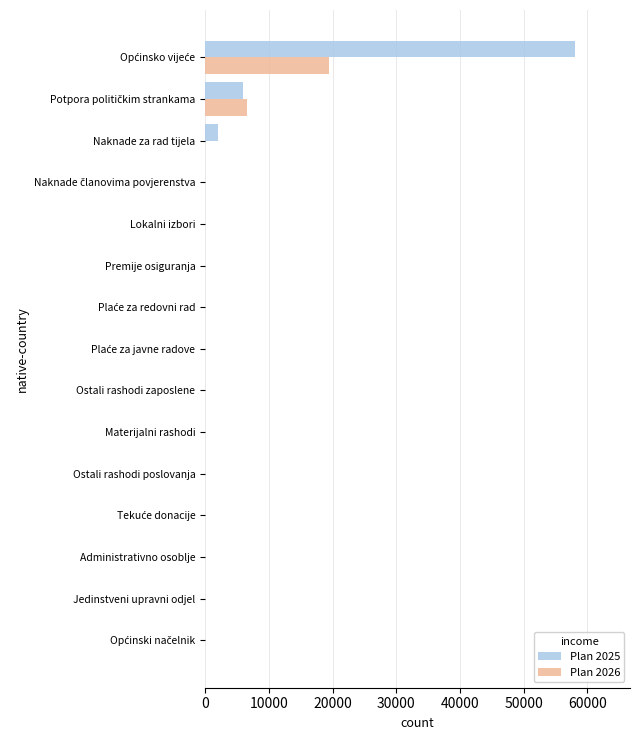

Is it true that Plan 2025 equals 0 at Ostali rashodi poslovanja?

True